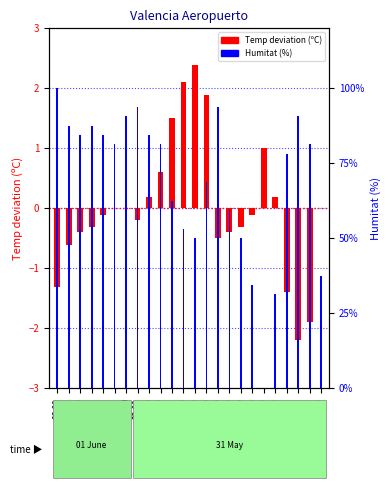

At which category does the chart reach its minimum across all series?

09:00